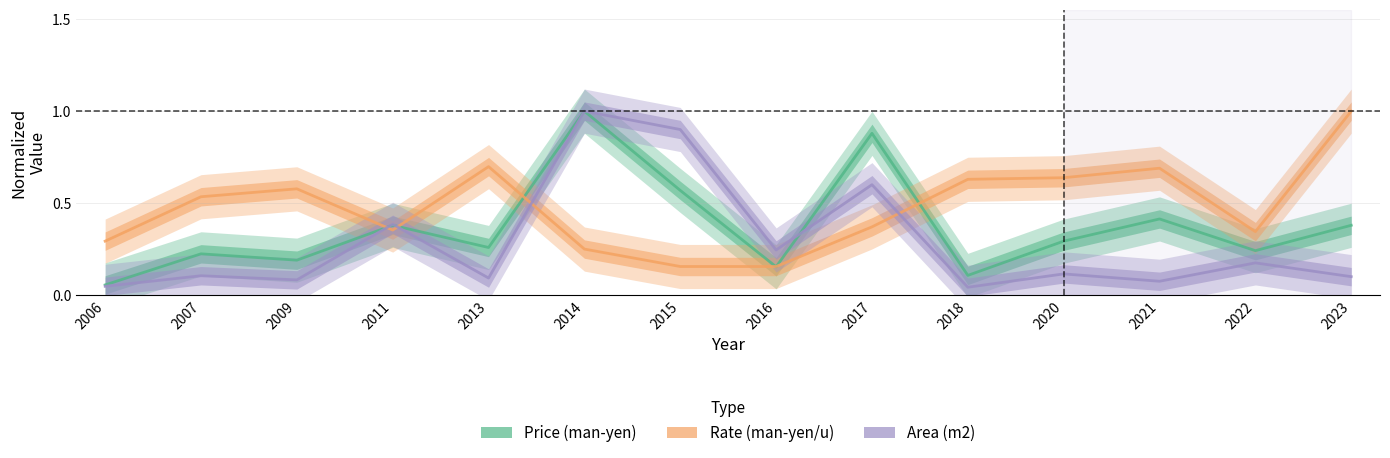

Between 2018 and 2013, which is larger?

2013